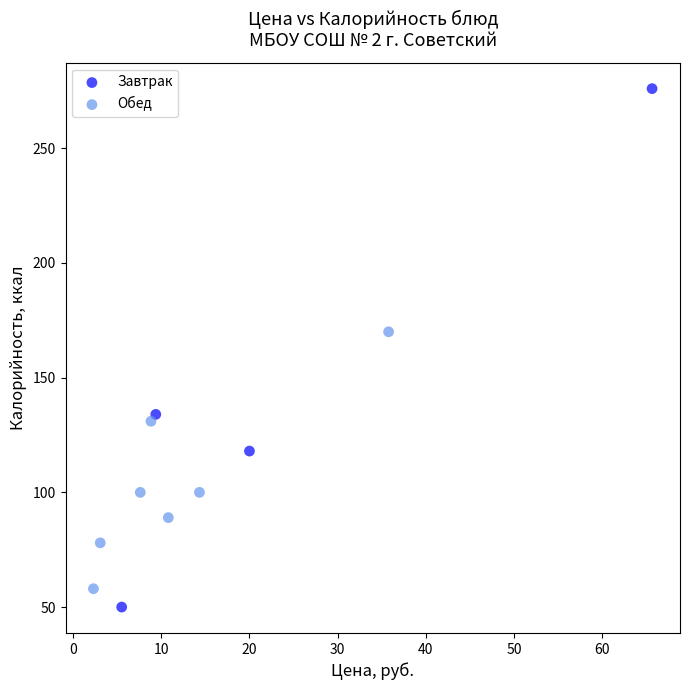

What are all the series names shown in the legend?

Завтрак, Обед